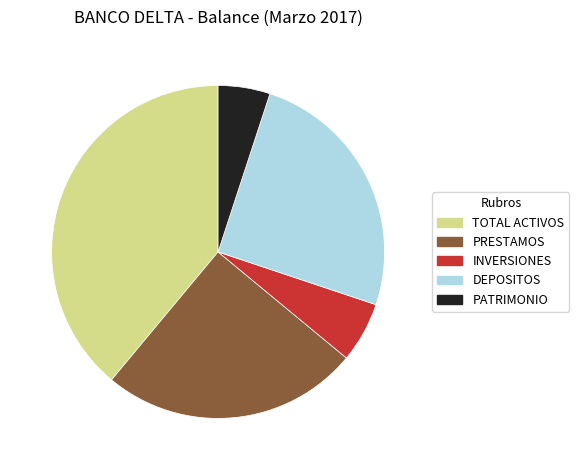

Which has a higher value, TOTAL ACTIVOS or DEPOSITOS?

TOTAL ACTIVOS